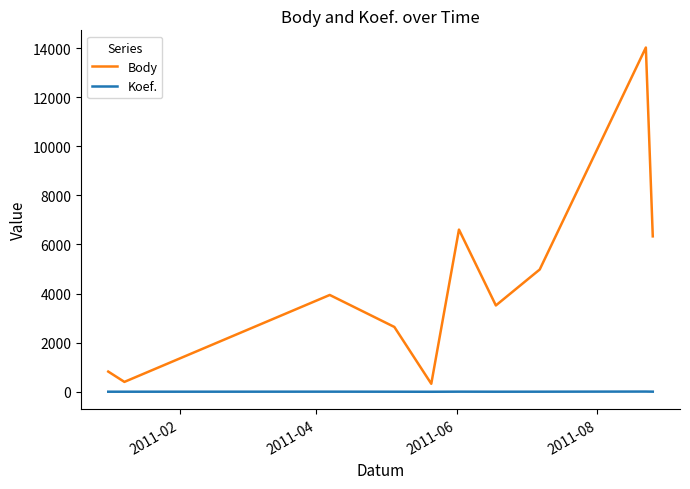

What is the highest value of the Body series?

14020